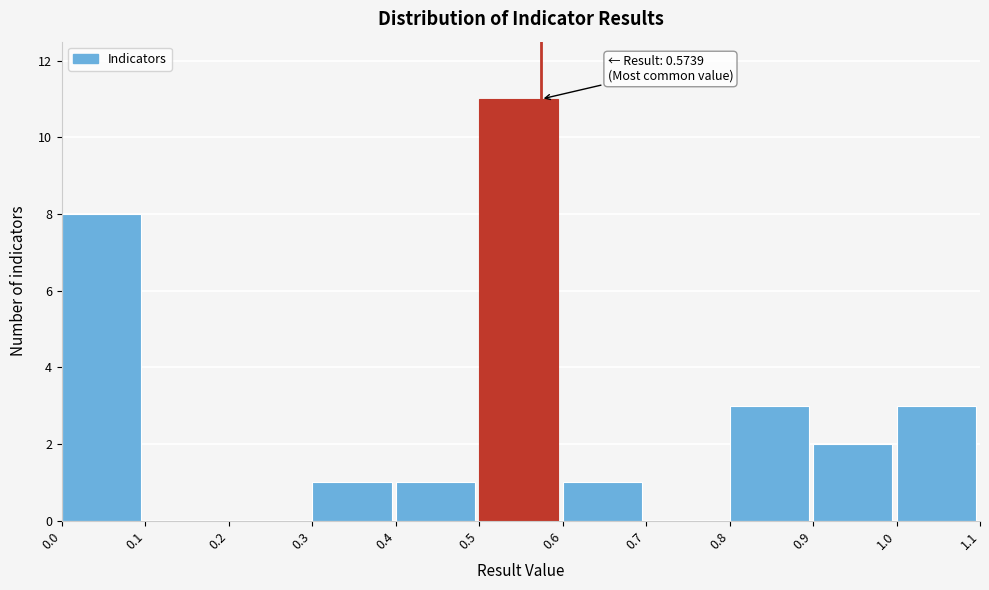

Over which range of the x-axis is the bar tallest?

0.5 to 0.6